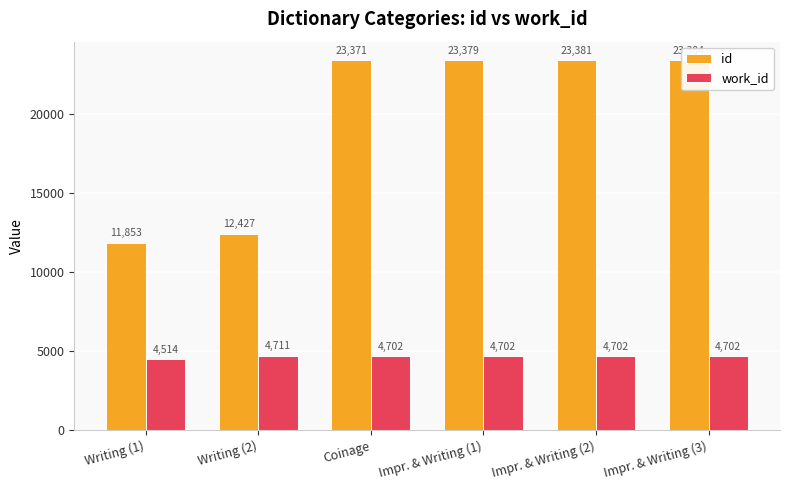

What is the average value of the id series?

19632